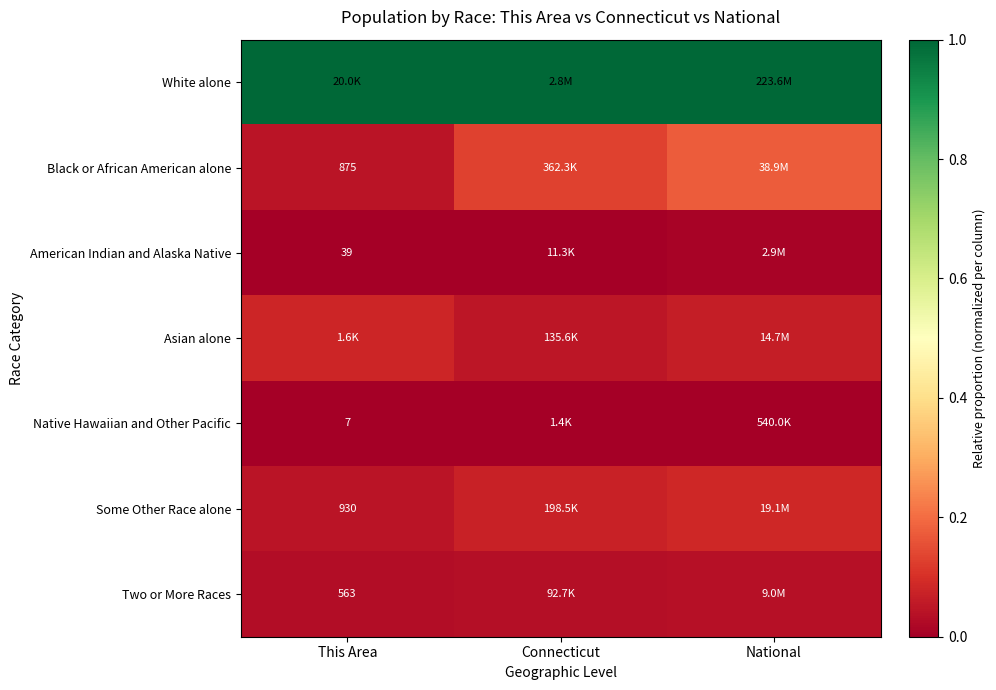

At how many categories does at least one series exceed 0?

3